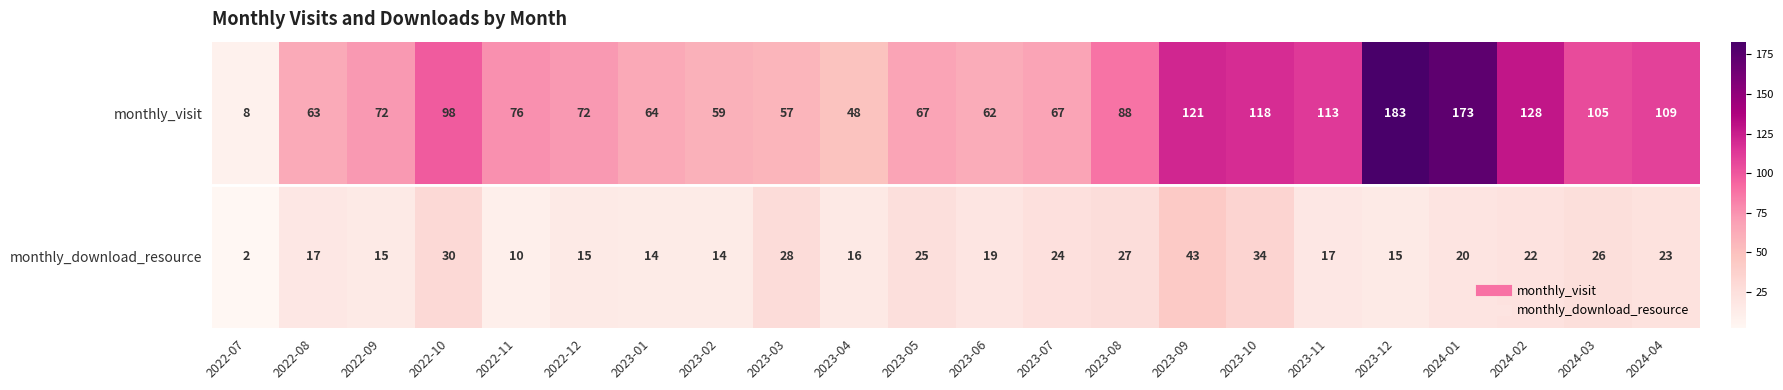

At which category does the chart reach its peak across all series?

2023-12